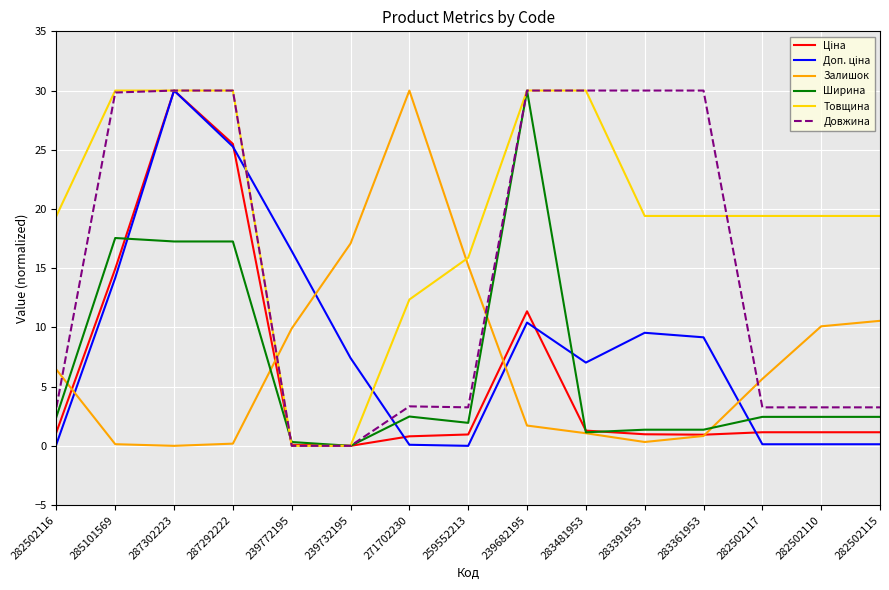

What is the greatest value displayed?

30.0